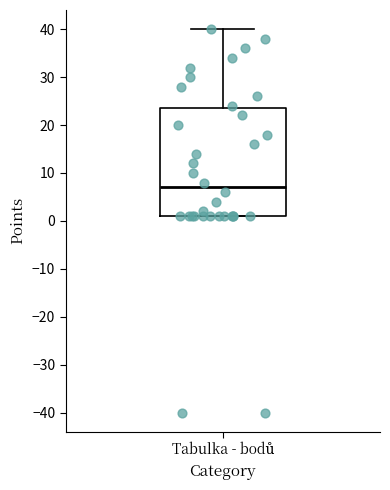

Transcribe this box plot: give where the median line is, the range the box spans, and where the two whiskers end, as read against the y-axis. The values are not printed on the chart, so give them approximately, as read against the axis.

median 7, box 1 to 24, whiskers 1 to 40